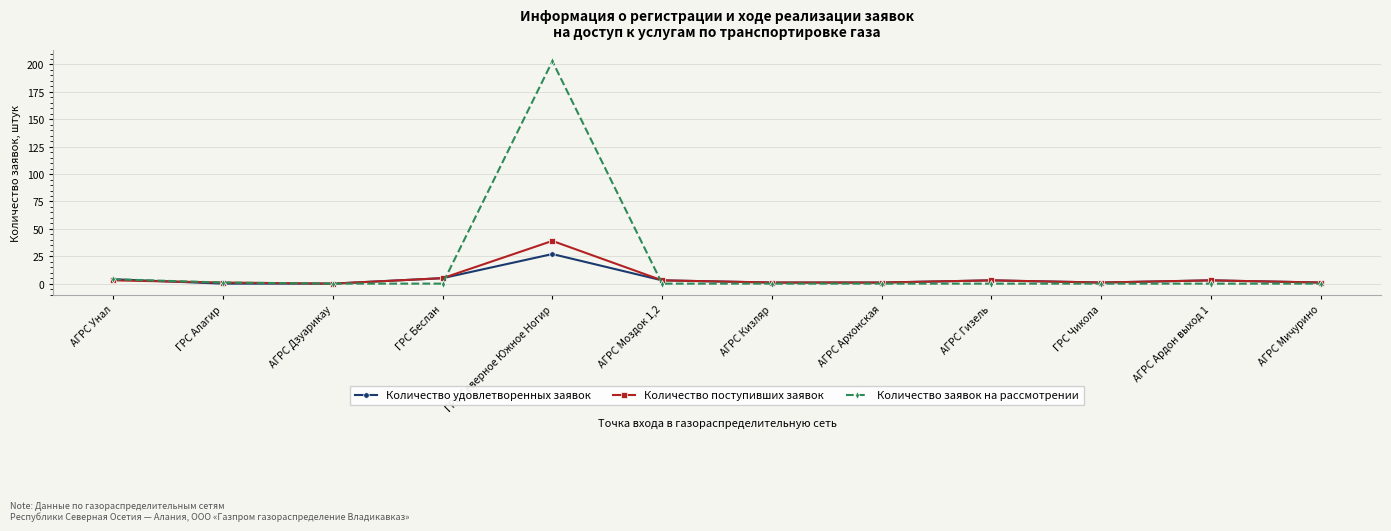

What is the label of the 8th point from the left?

АГРС Архонская